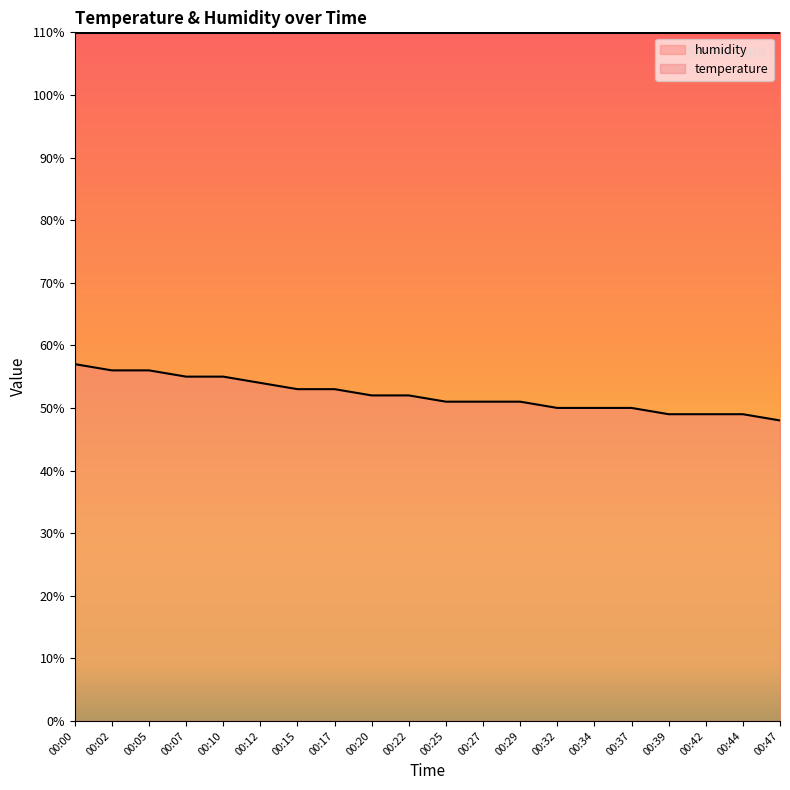

What is the approximate value at 00:02?

56